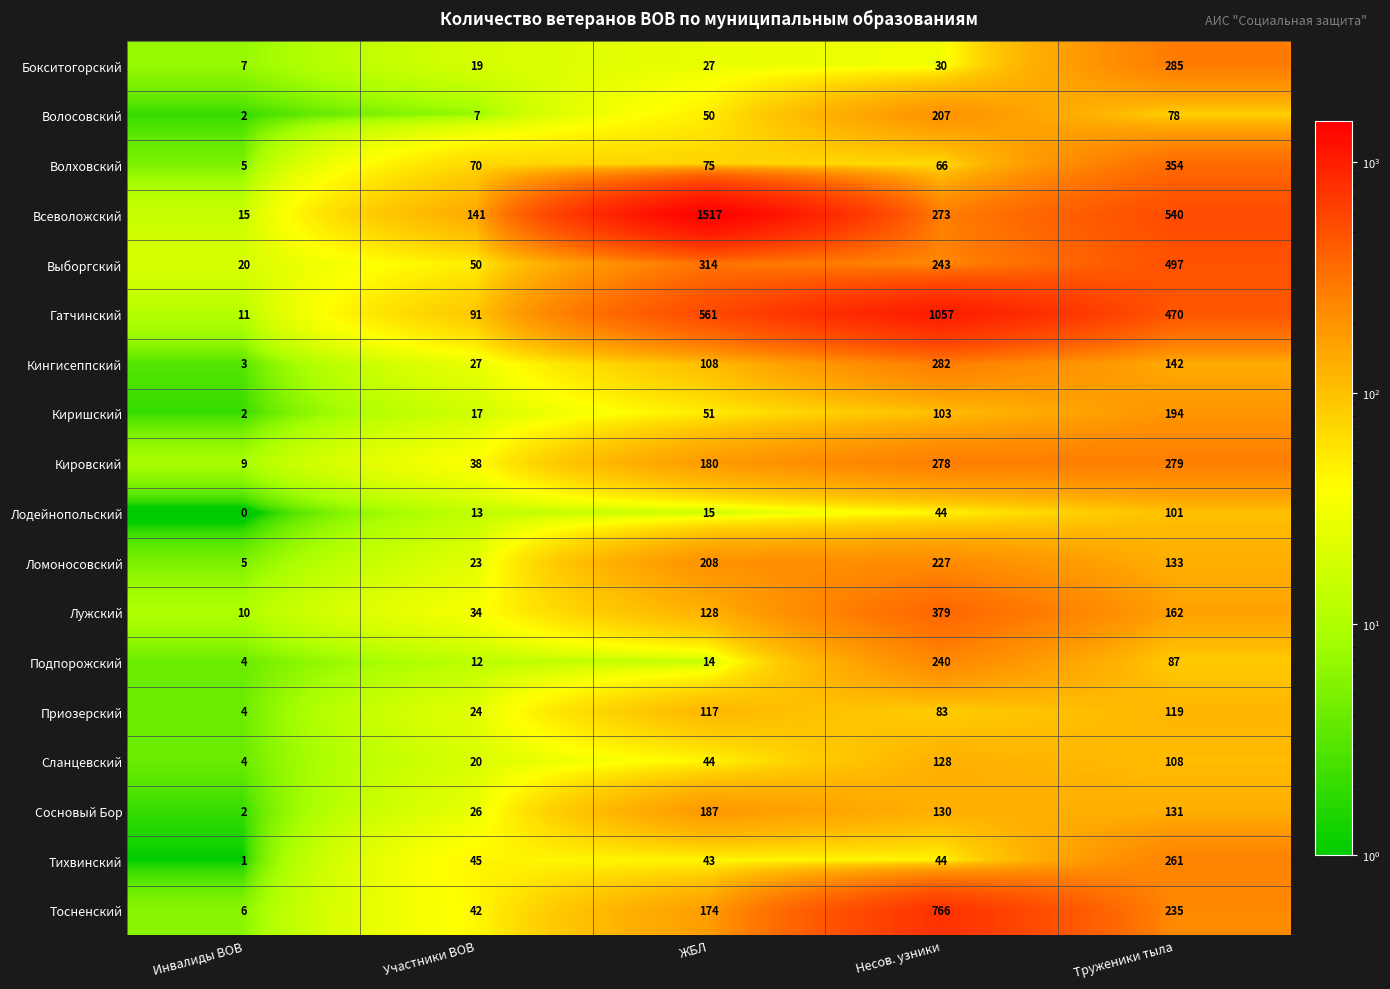

Between ЖБЛ and Труженики тыла, which series saw the biggest shift?

Всеволожский